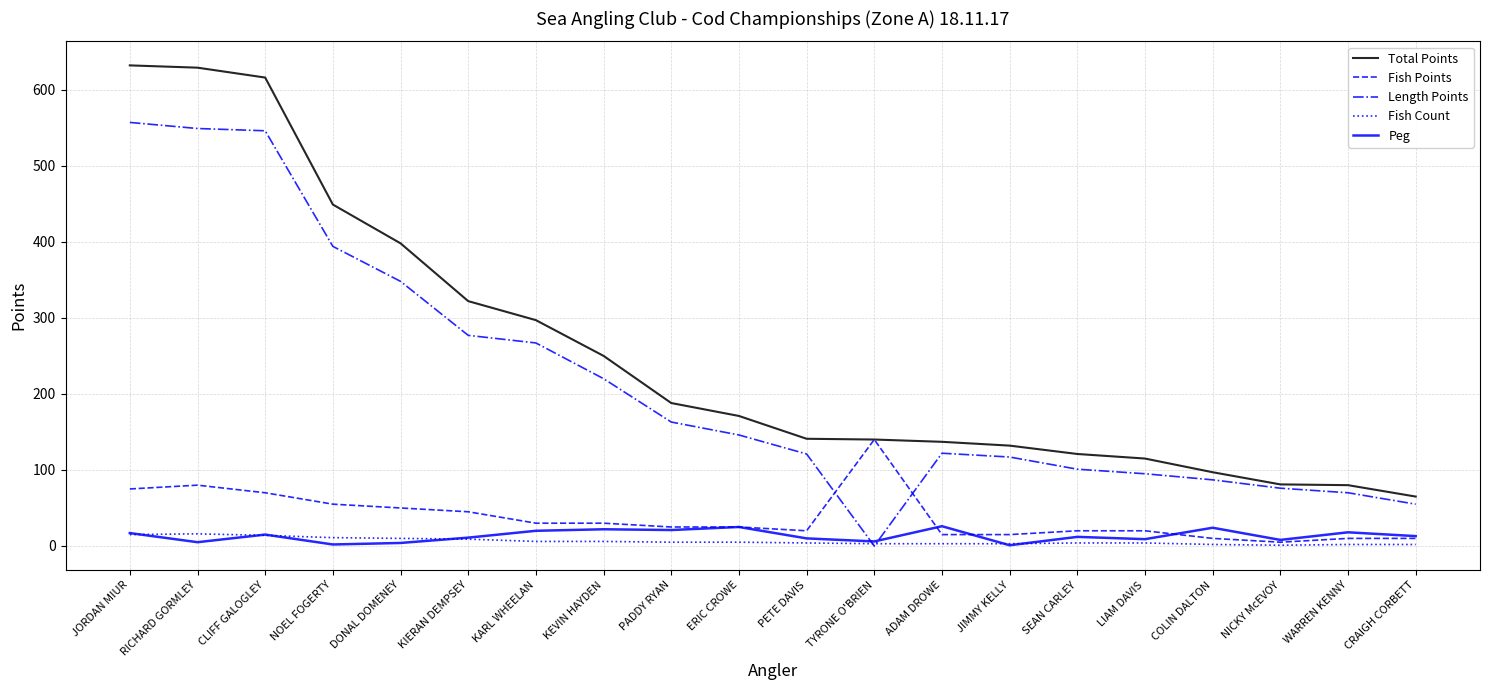

What is the highest value of the Fish Points series?

140